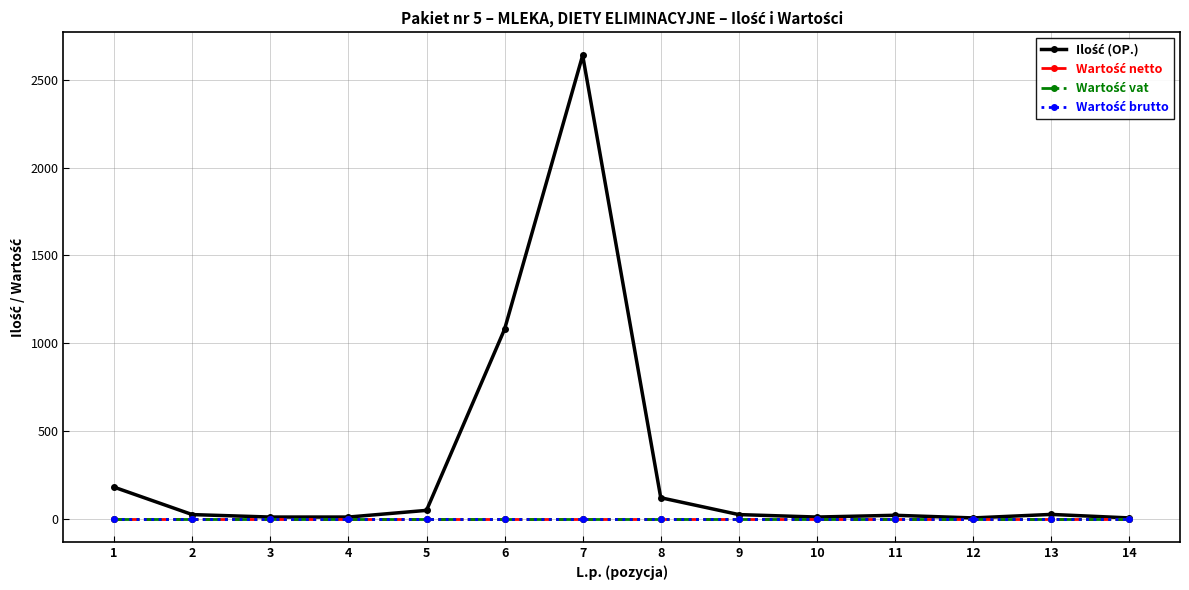

Is this an area chart (filled region under the line)?

No